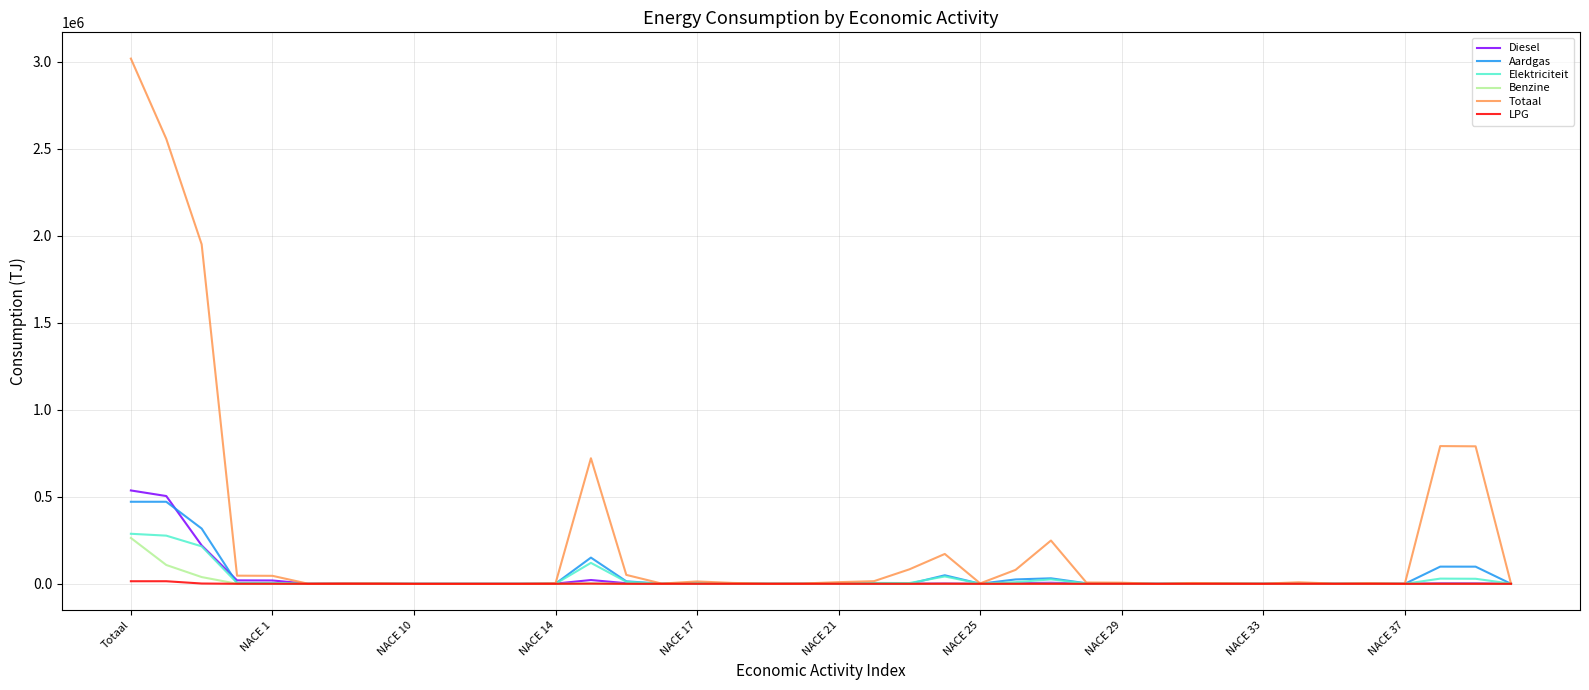

Count the number of categories in the chart.

40